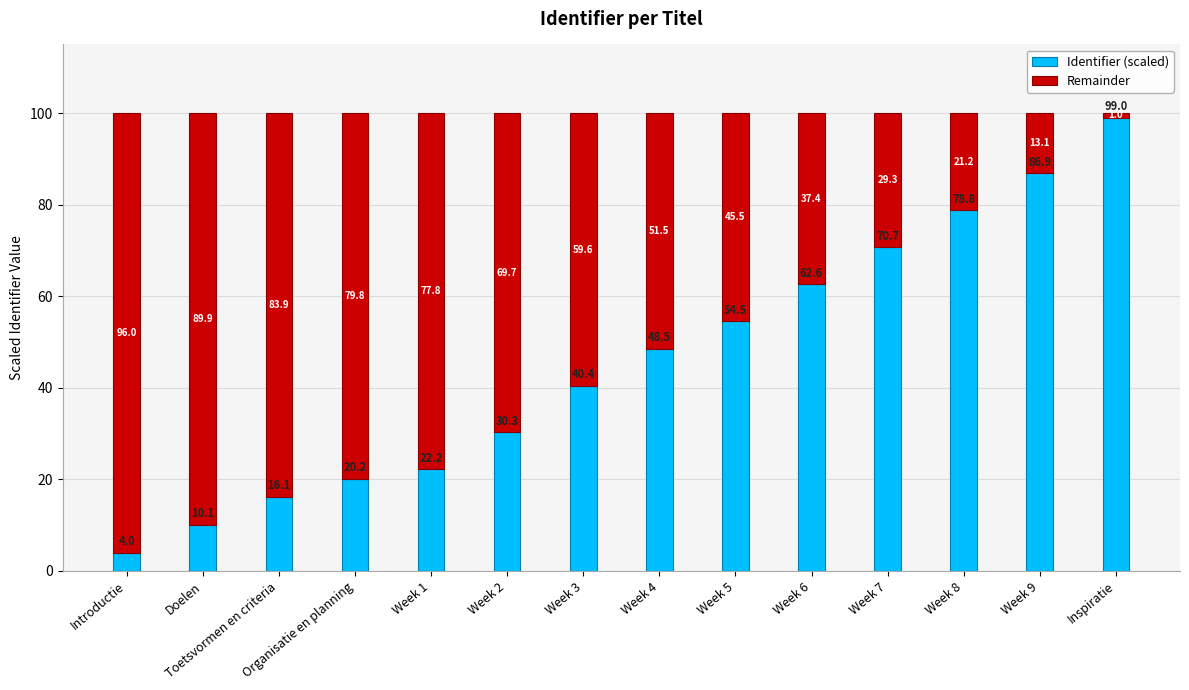

Read the Identifier (scaled) value at Week 5.

54.5